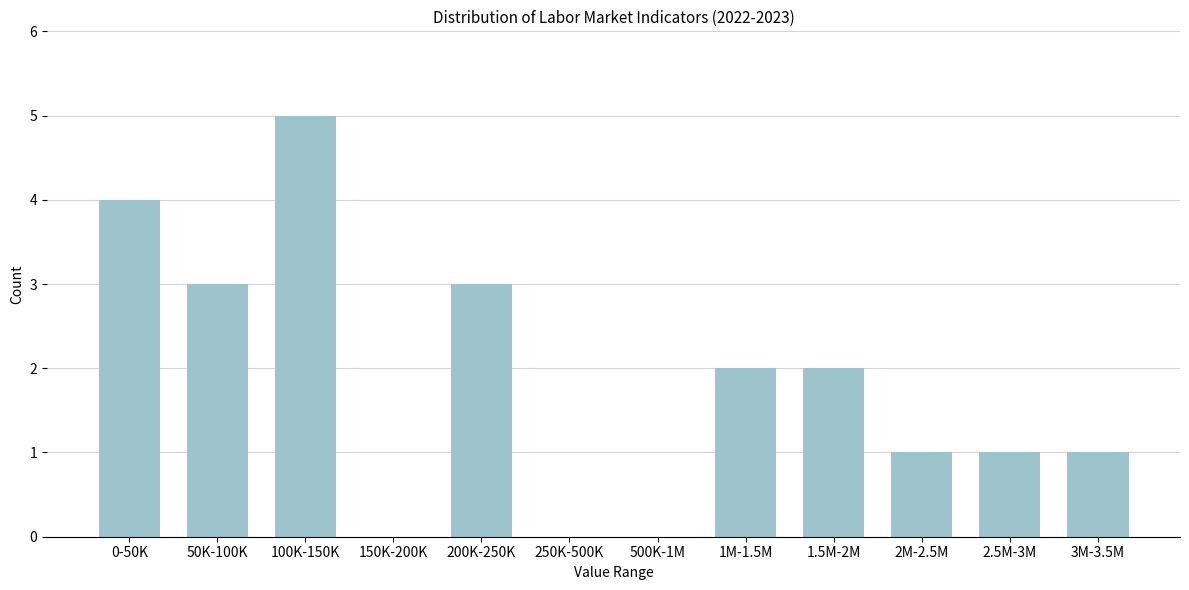

Reading left to right, list all the values displayed in this chart.

0-50K=4	50K-100K=3	100K-150K=5	150K-200K=0	200K-250K=3	250K-500K=0	500K-1M=0	1M-1.5M=2	1.5M-2M=2	2M-2.5M=1	2.5M-3M=1	3M-3.5M=1